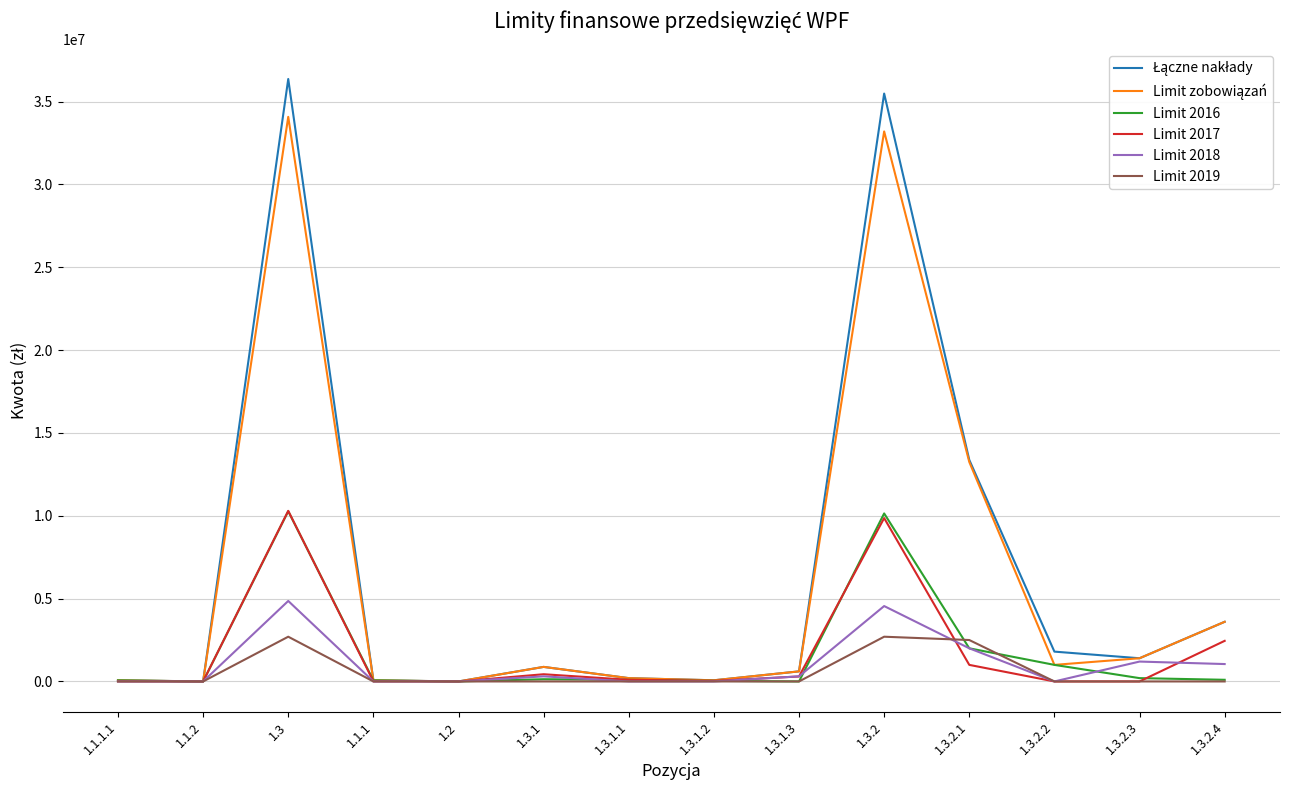

What is the average value of the Limit 2018 series?

1019571.4